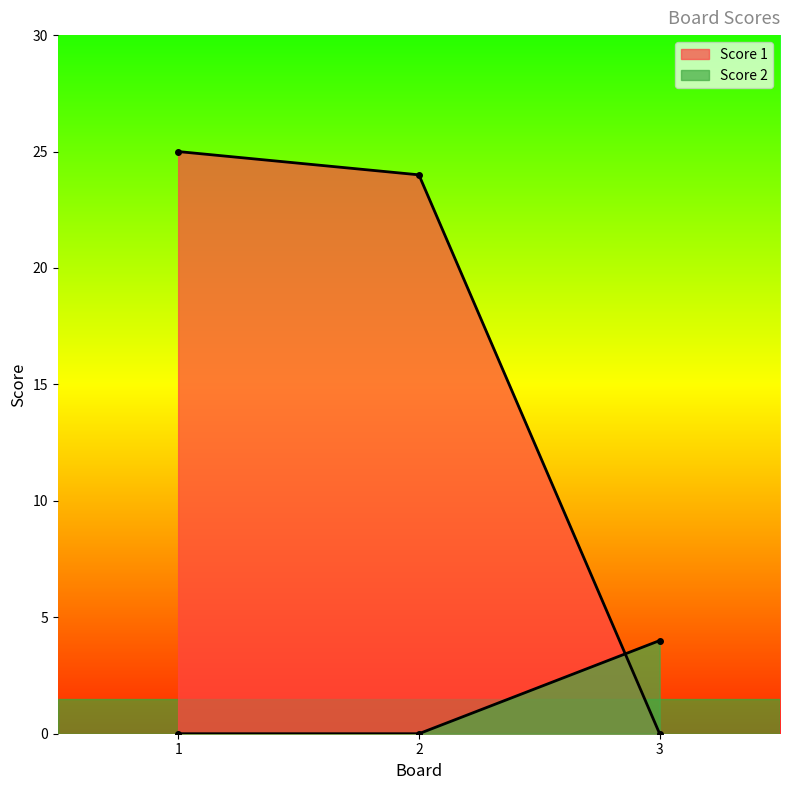

Is it true that Score 1 equals -17 at 3?

False